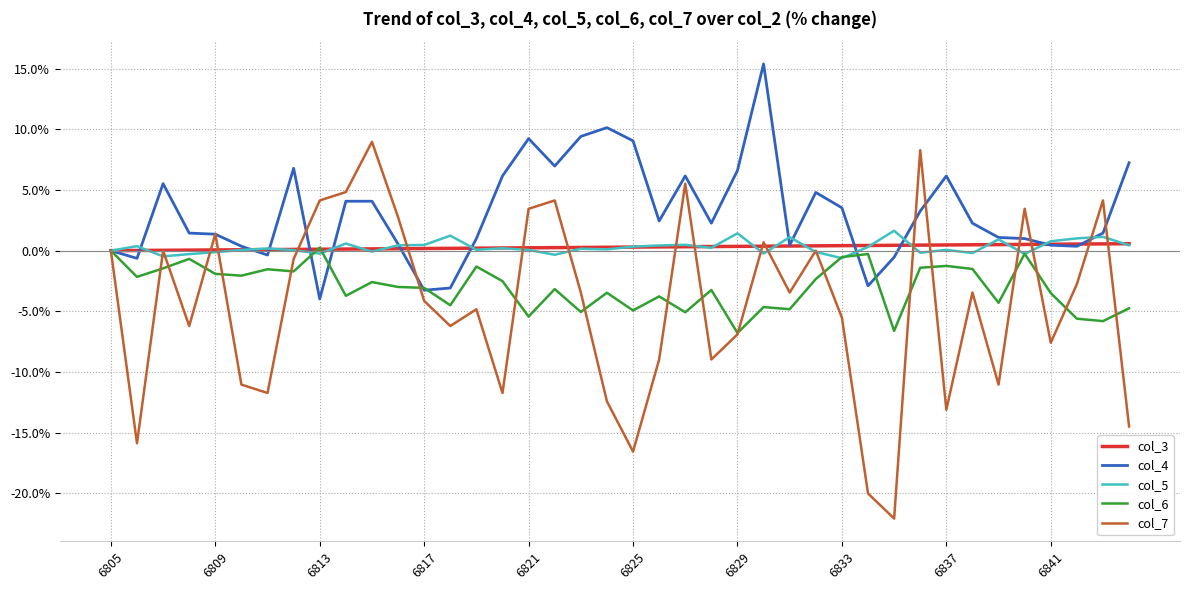

Which series has the largest total across all categories?

col_4